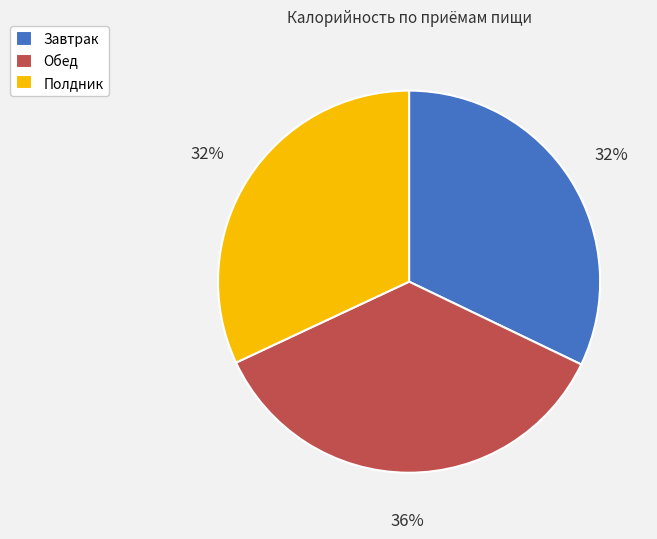

What is the ratio of the value at Обед to the value at Полдник?

1.1